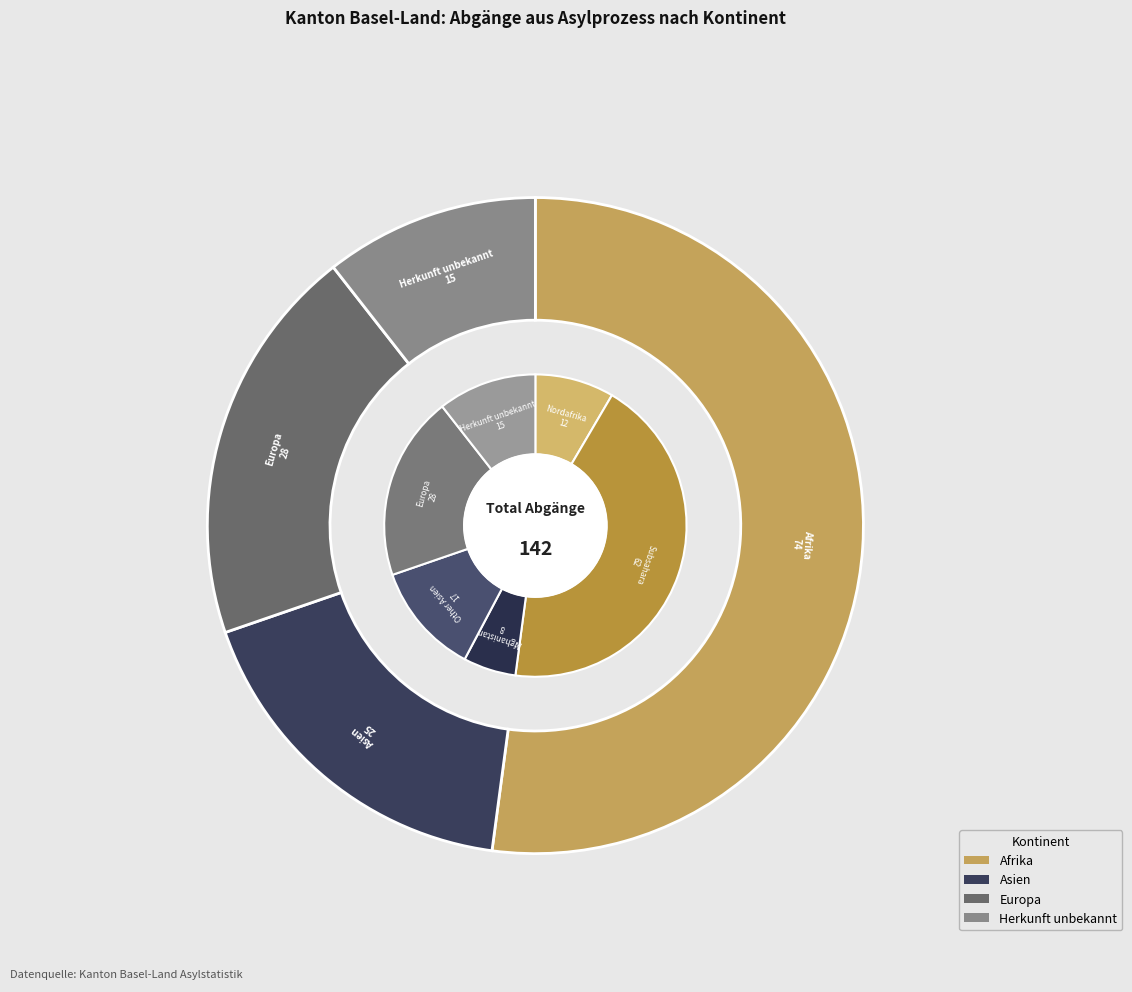

Does Afrika account for over 50% of the chart?

Yes